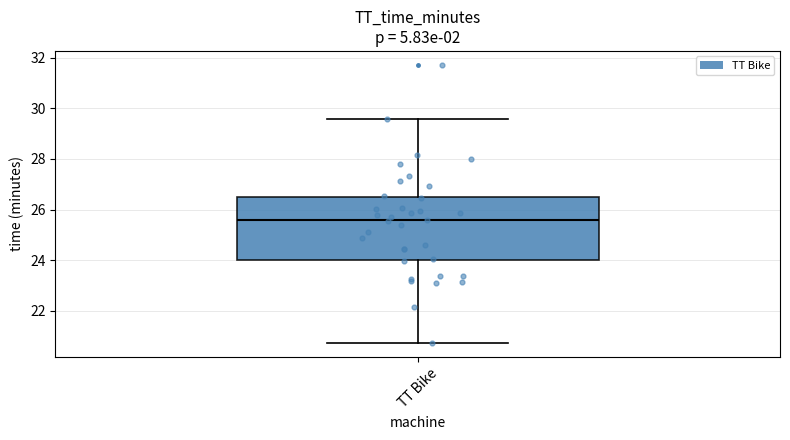

Transcribe this box plot: give where the median line is, the range the box spans, and where the two whiskers end, as read against the y-axis. The values are not printed on the chart, so give them approximately, as read against the axis.

median 25.6, box 24.0 to 26.4, whiskers 20.8 to 29.6